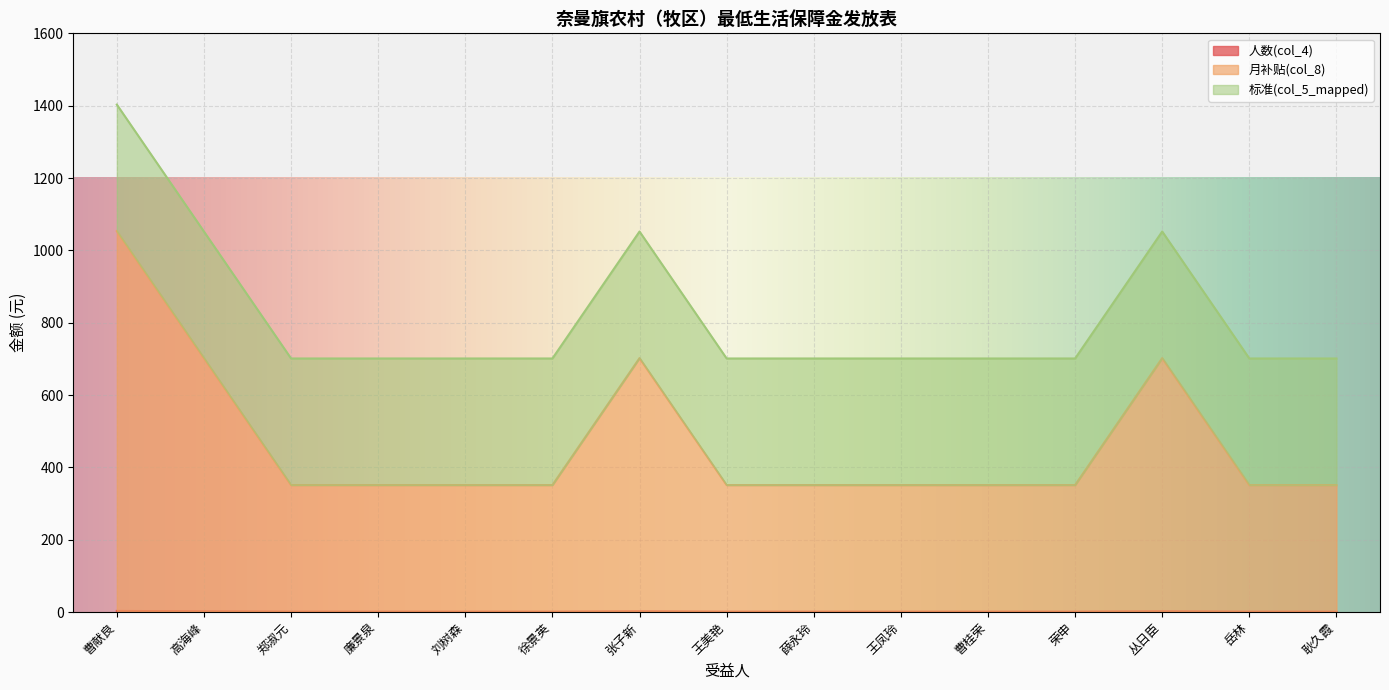

At which category is the sum across all series the highest?

曹献良